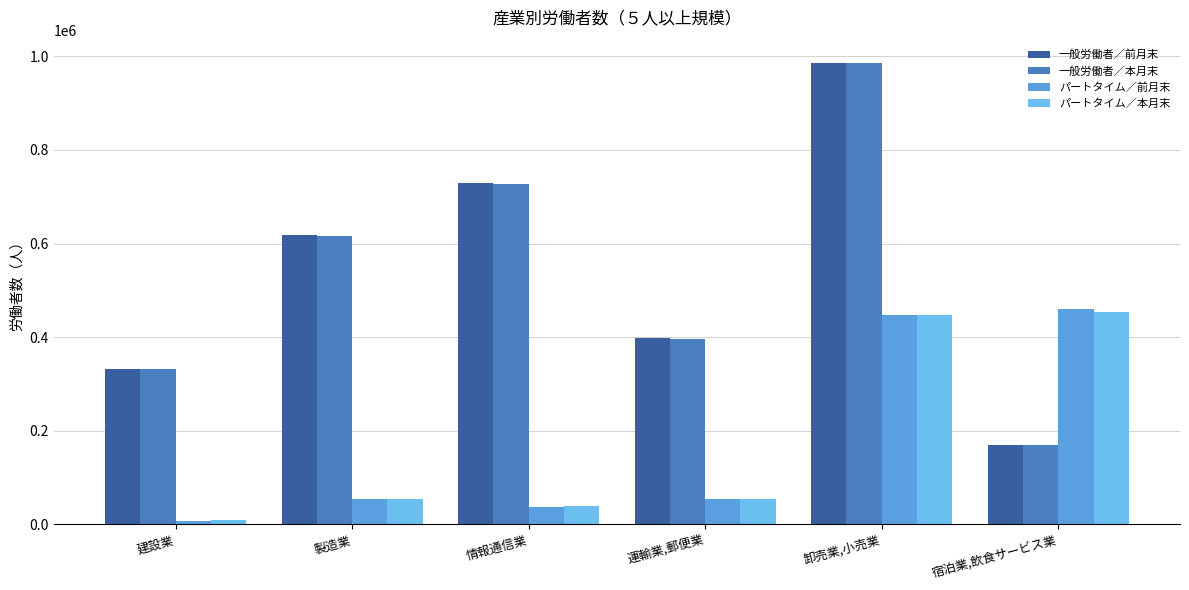

At which category does the chart reach its minimum across all series?

建設業